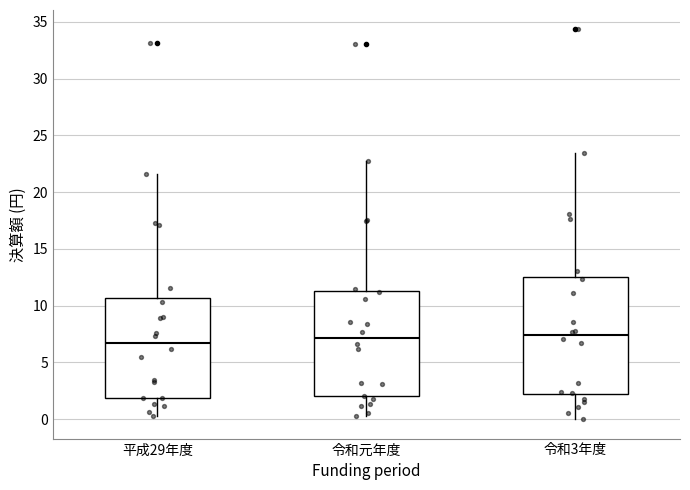

Where does the median line of the box for 令和元年度 sit on the y-axis? The values are not printed on the chart, so give them approximately, as read against the axis.

7.0